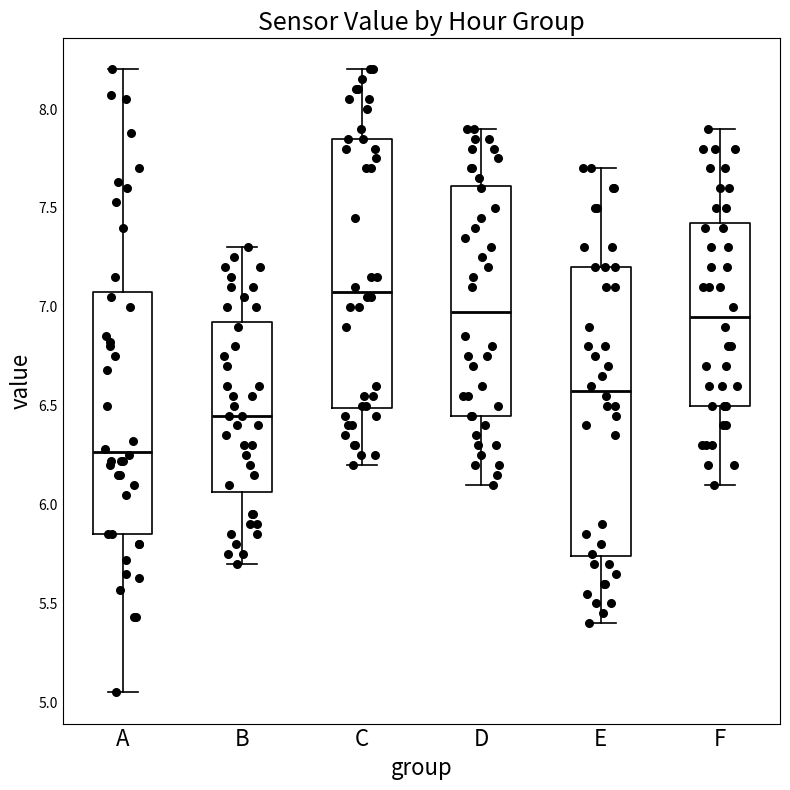

Comparing the boxes themselves (not the whiskers), which one is the tallest?

E